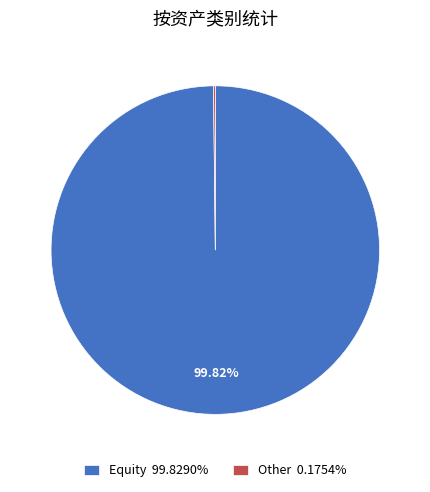

Does Equity represent more than half of the total?

Yes